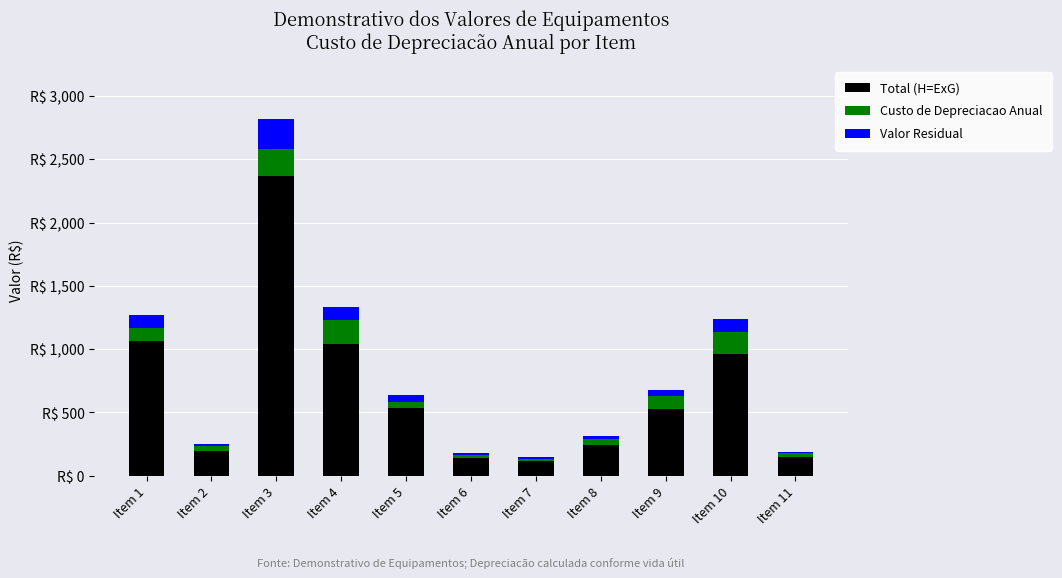

What are all the series names shown in the legend?

Total (H=ExG), Custo de Depreciacao Anual, Valor Residual